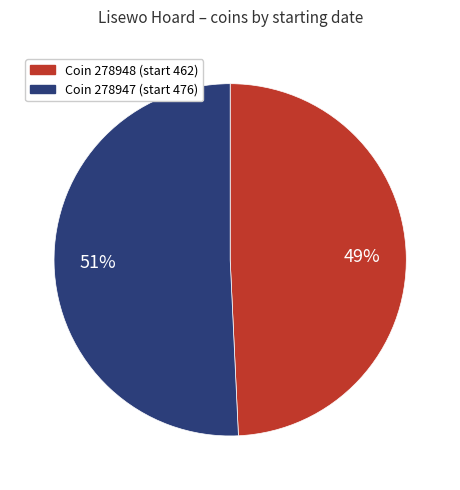

Does any single category account for the majority?

Yes